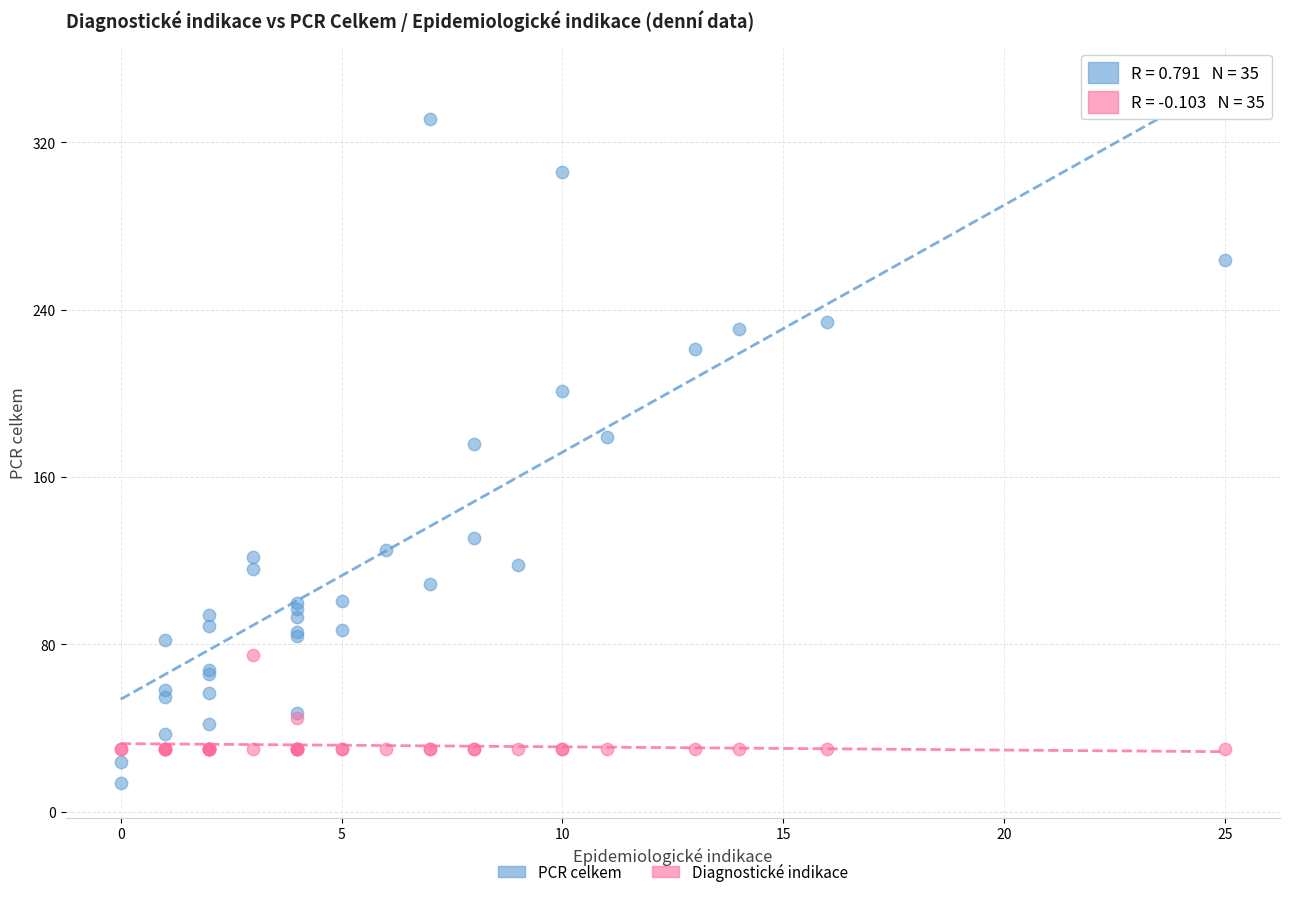

Which series contains the lowest Y value?

PCR celkem